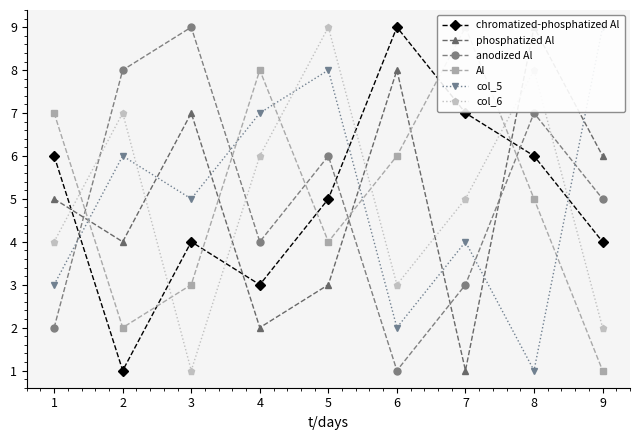

How many data points in Al are less than 5?

4